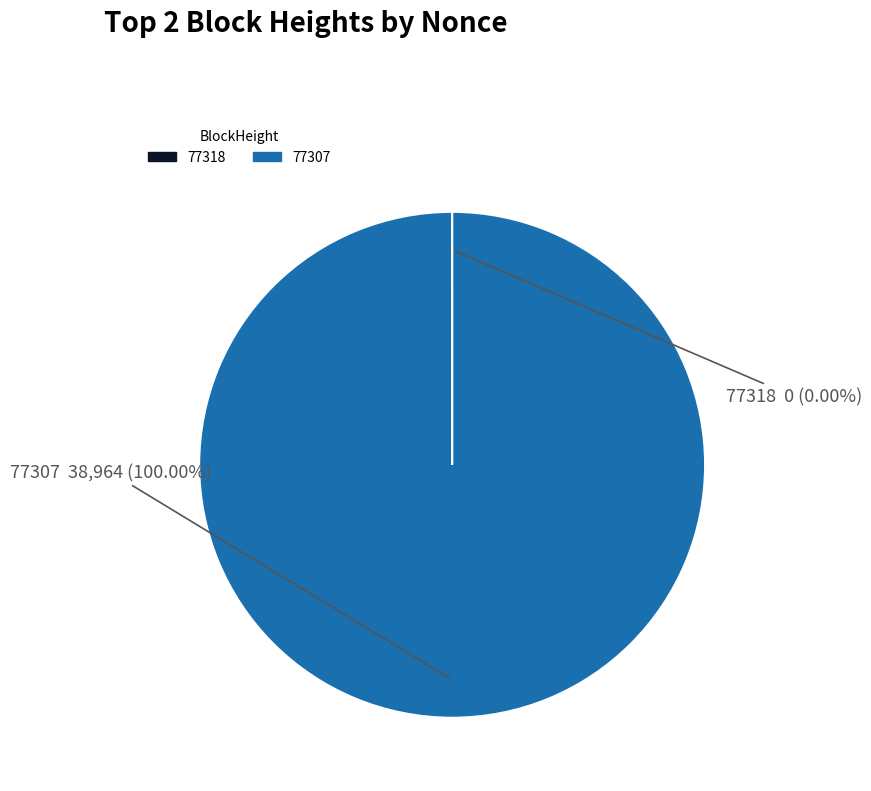

Does 77307 account for over 50% of the chart?

Yes